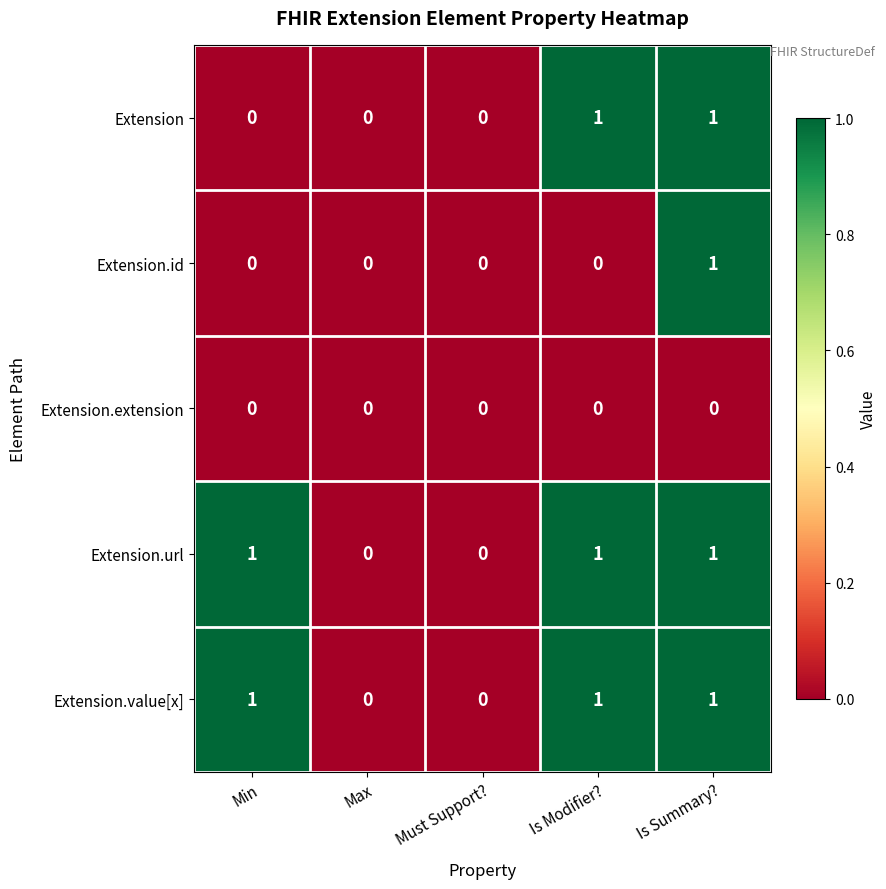

Reading left to right, what are all the values shown in this chart?

Extension: 0	0	0	1	1
Extension.id: 0	0	0	0	1
Extension.extension: 0	0	0	0	0
Extension.url: 1	0	0	1	1
Extension.value[x]: 1	0	0	1	1